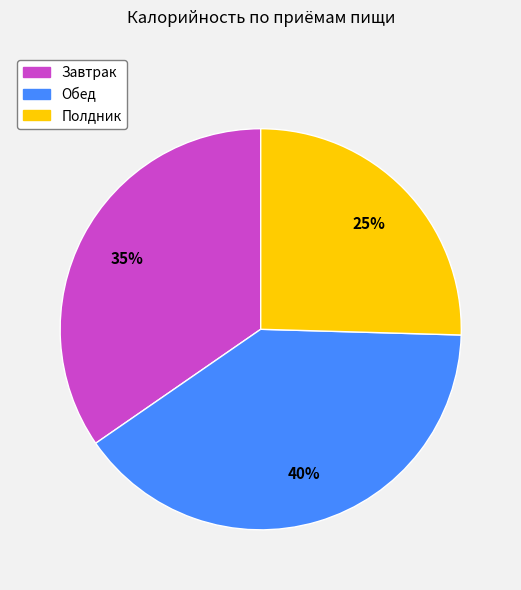

To the nearest percent, what is the average slice percentage?

33%